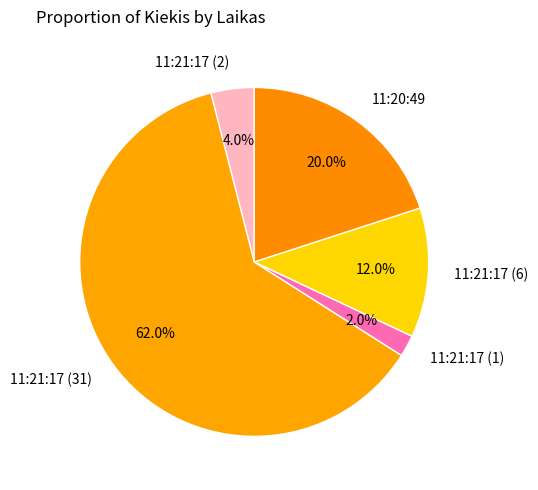

Which slice is the smallest?

11:21:17 (1)